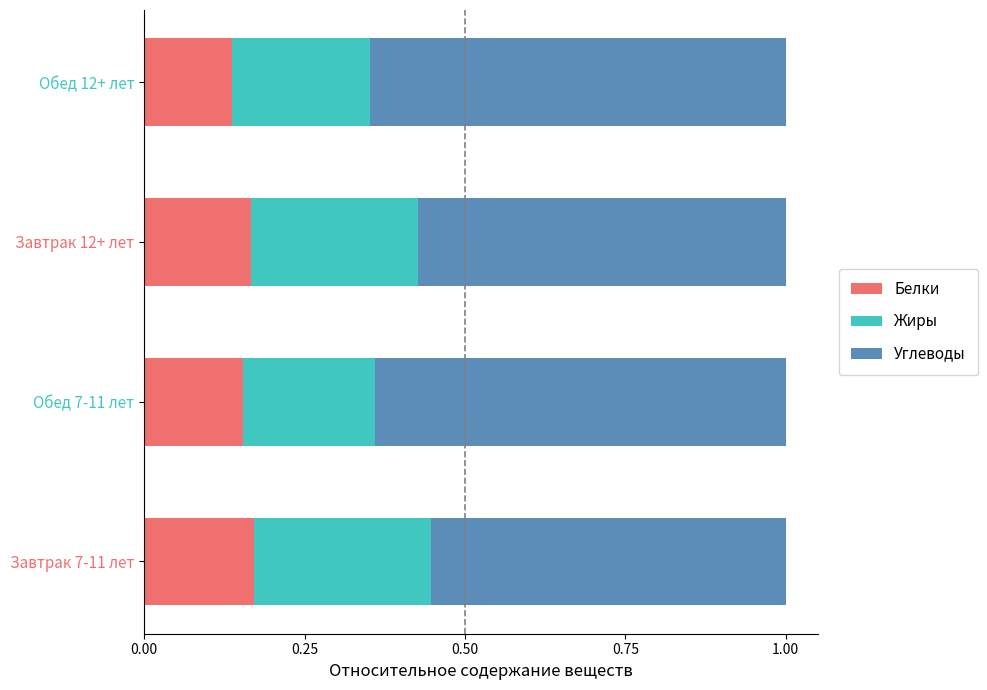

Count the Белки values in the range 0 to 1.

4